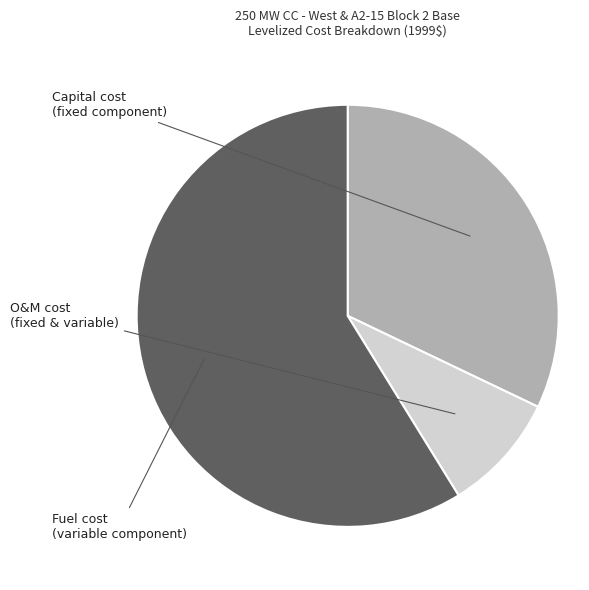

Which slice is the largest?

Fuel